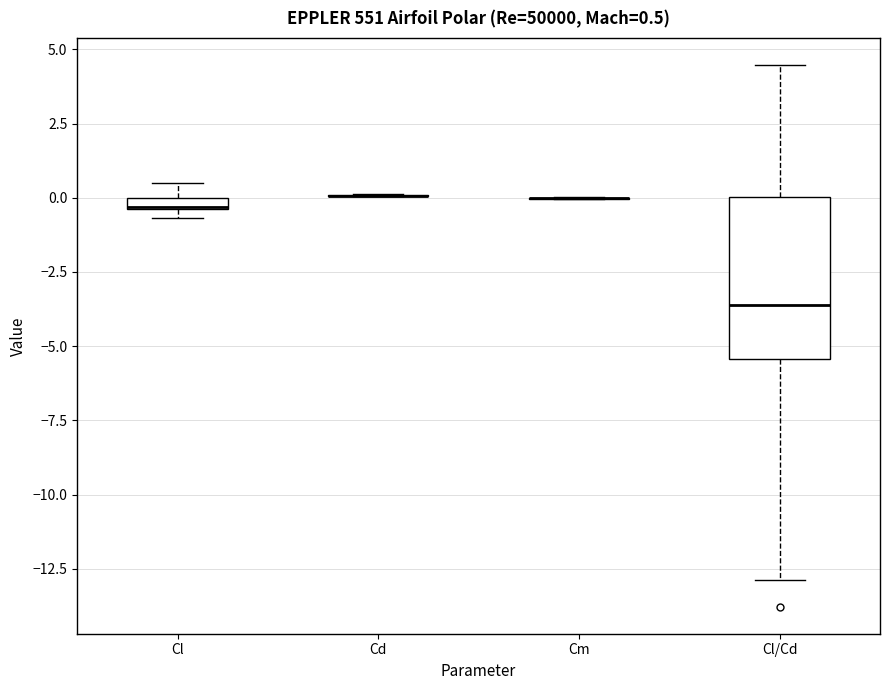

Comparing the boxes themselves (not the whiskers), which one is the tallest?

Cl/Cd